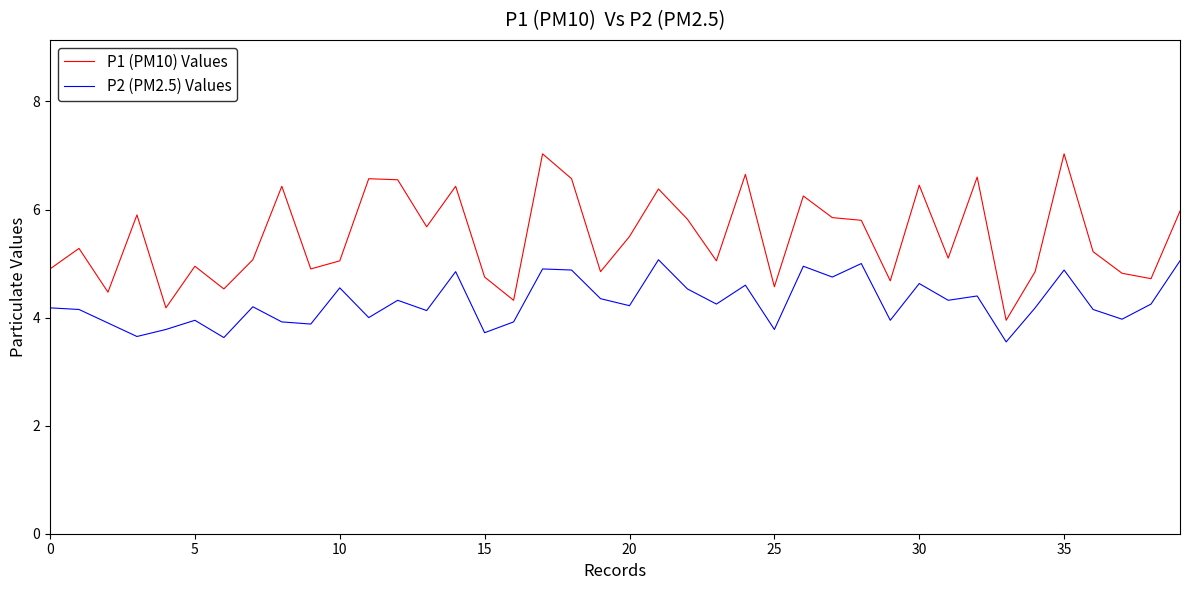

List the series in order of their overall mean, lowest first.

P2 (PM2.5) Values, P1 (PM10) Values